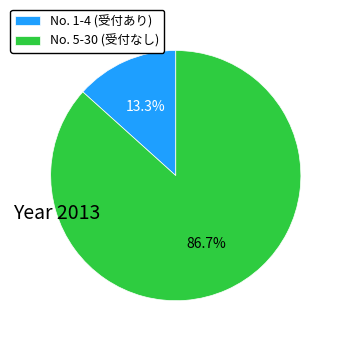

Combined, do No. 1-4 (受付あり) and No. 5-30 (受付なし) account for over 50%?

Yes